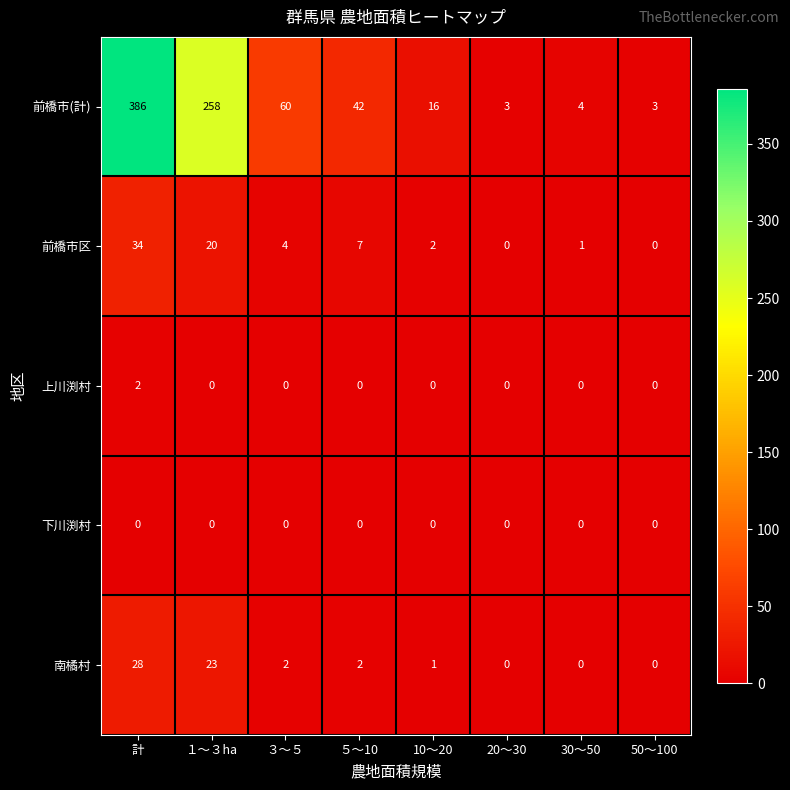

How many distinct data groups are displayed?

5